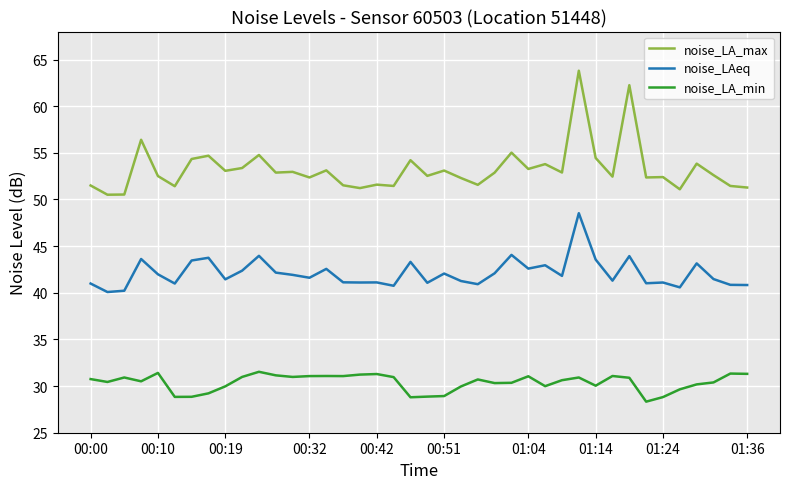

Which series has the widest spread of values?

noise_LA_max